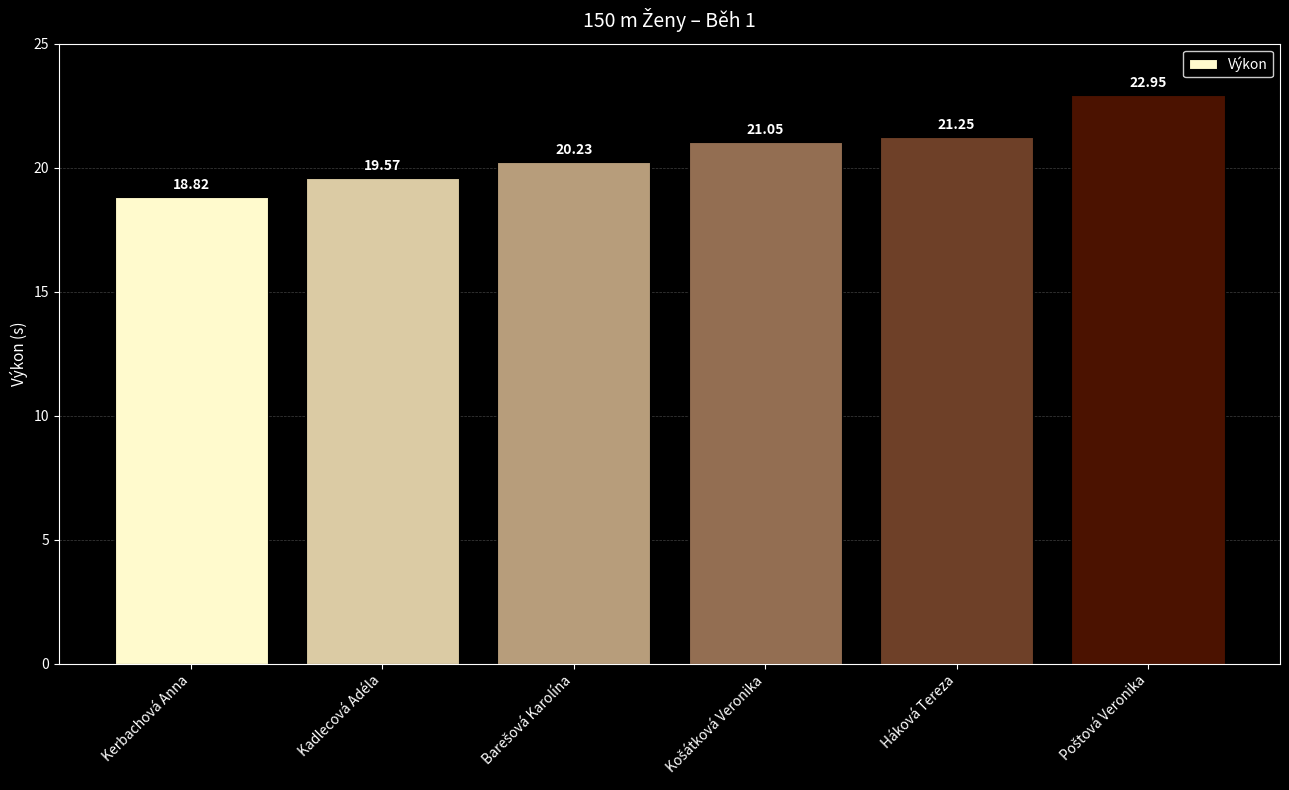

Which label corresponds to the smallest value in the chart?

Kerbachová Anna